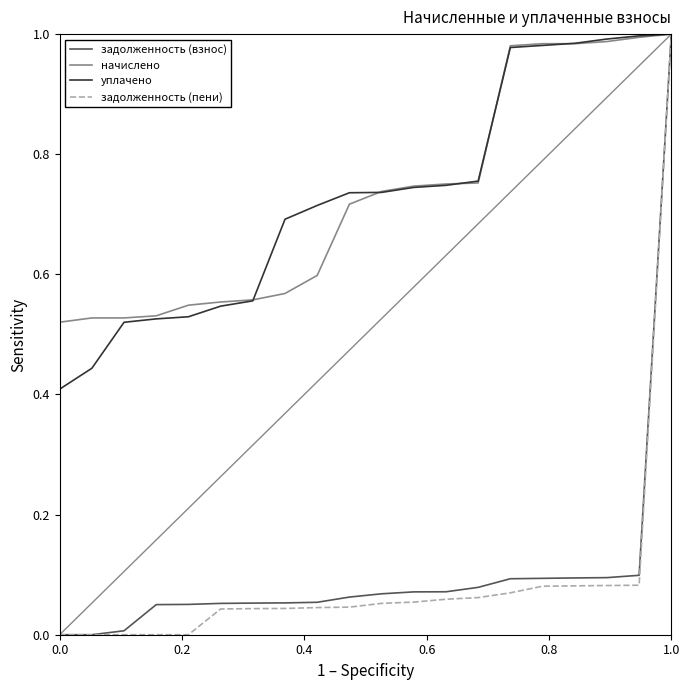

What is the sum of all начислено values?

14.6